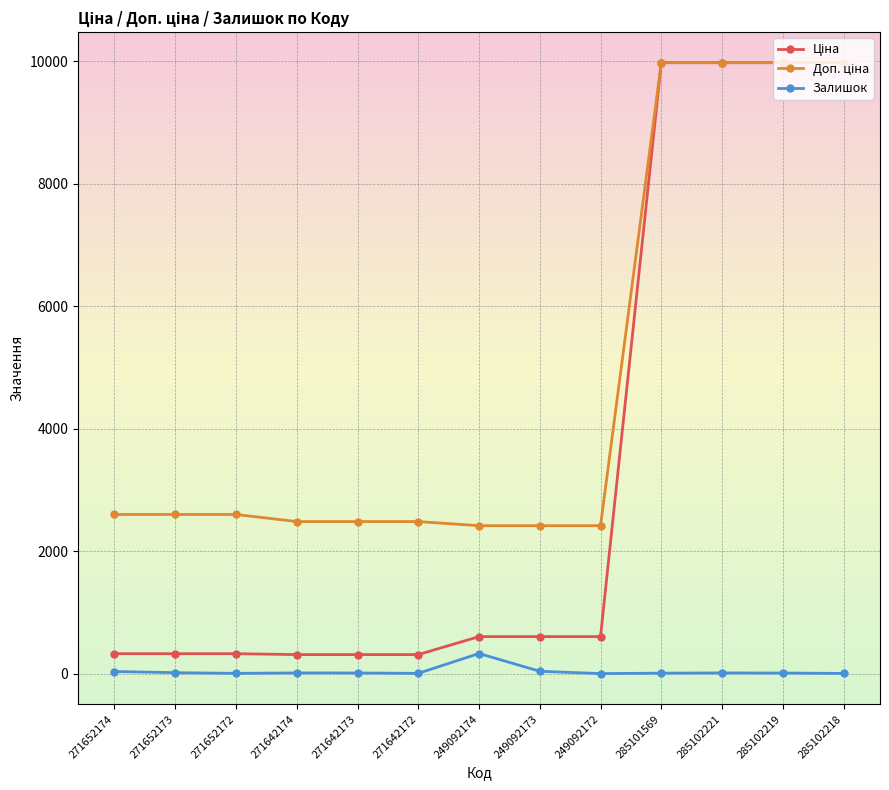

Which category has the highest value in the Залишок series?

249092174